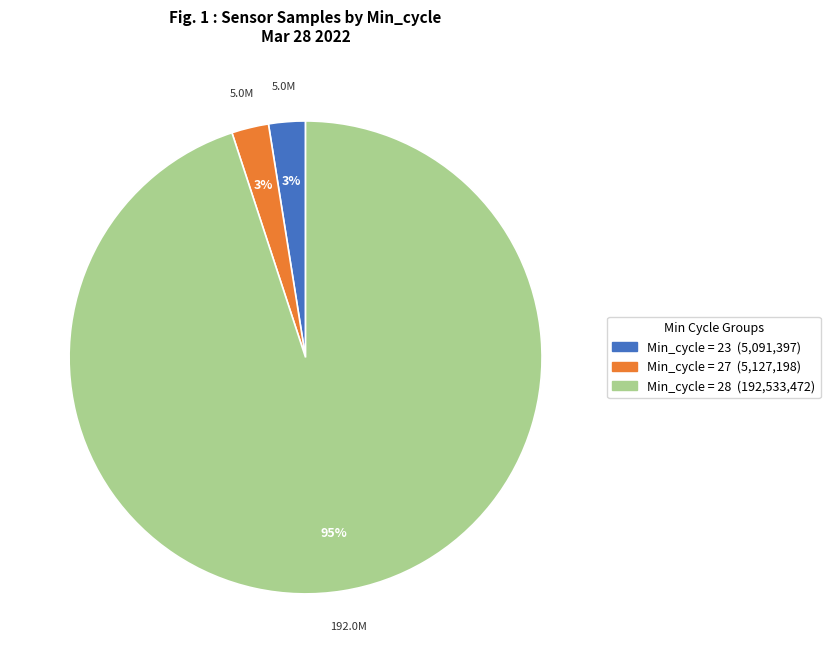

To the nearest percent, what is the average slice percentage?

33%